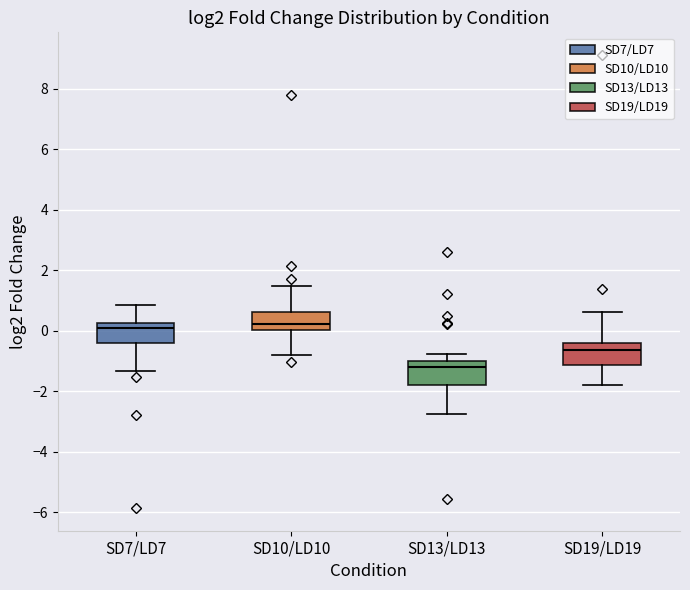

Where does the median line of the box for SD19/LD19 sit on the y-axis? The values are not printed on the chart, so give them approximately, as read against the axis.

-0.6